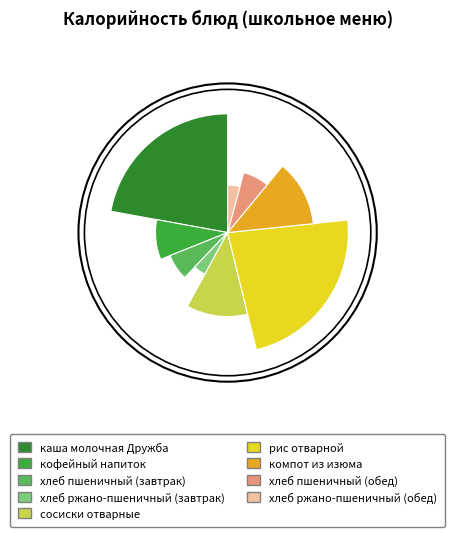

Rank the categories by value from lowest to highest.

хлеб ржано-пшеничный (завтрак), хлеб ржано-пшеничный (обед), хлеб пшеничный (завтрак), хлеб пшеничный (обед), кофейный напиток, сосиски отварные, компот из изюма, каша молочная Дружба, рис отварной